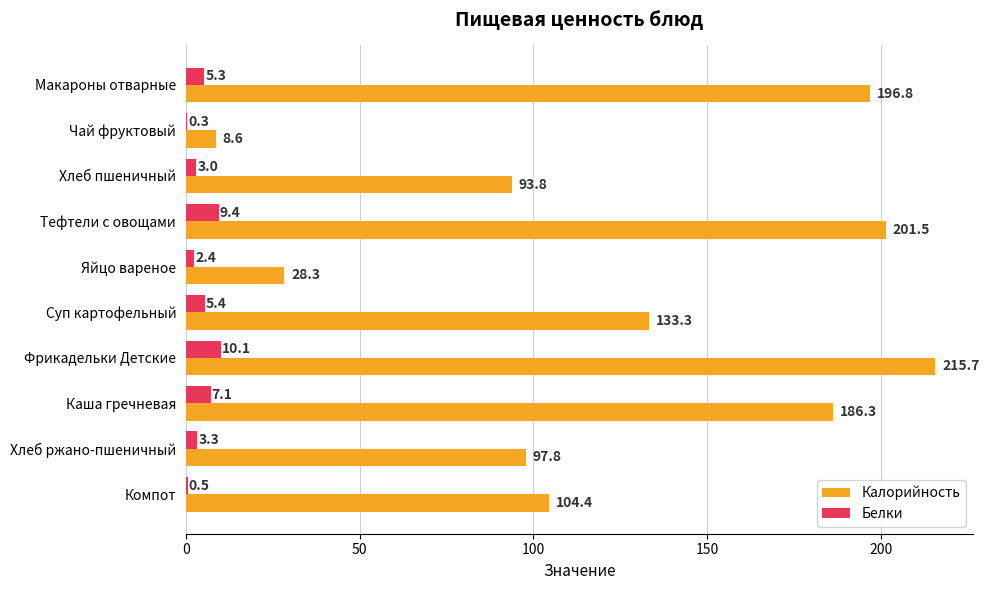

What is the average value of the Калорийность series?

126.7